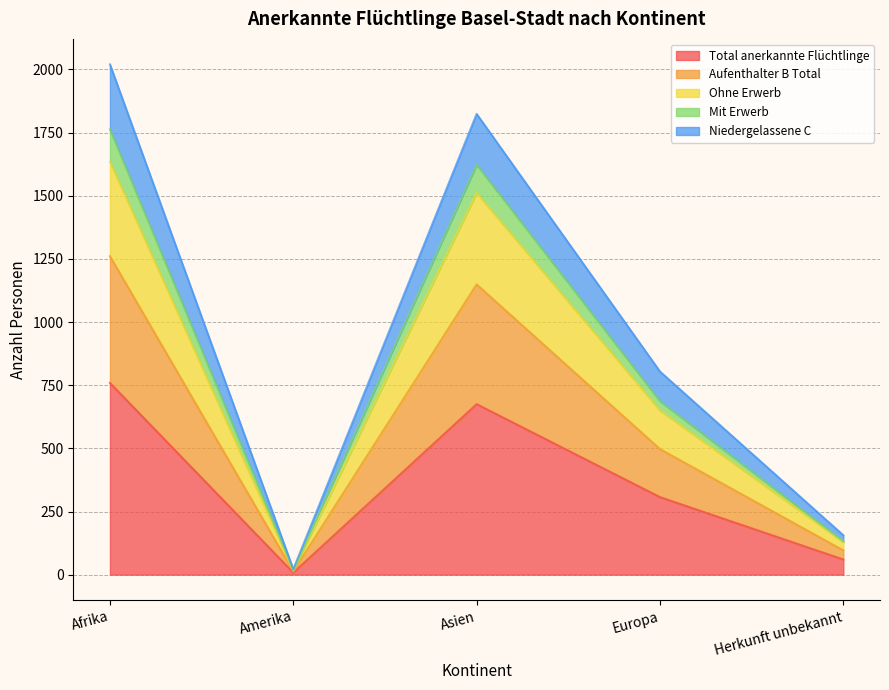

What is the maximum value for Total anerkannte Flüchtlinge?

759